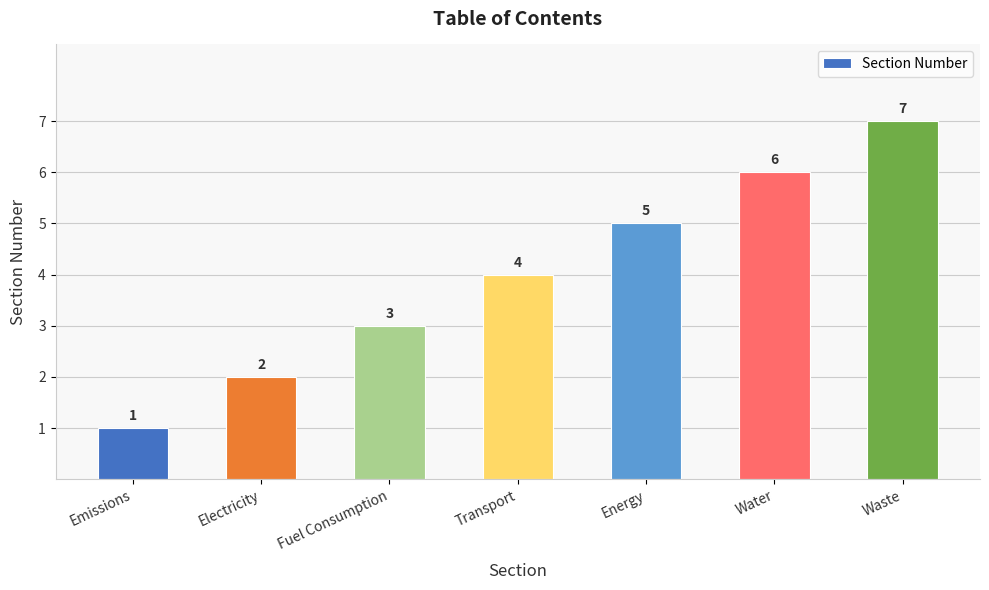

Count the number of data series in this chart.

1